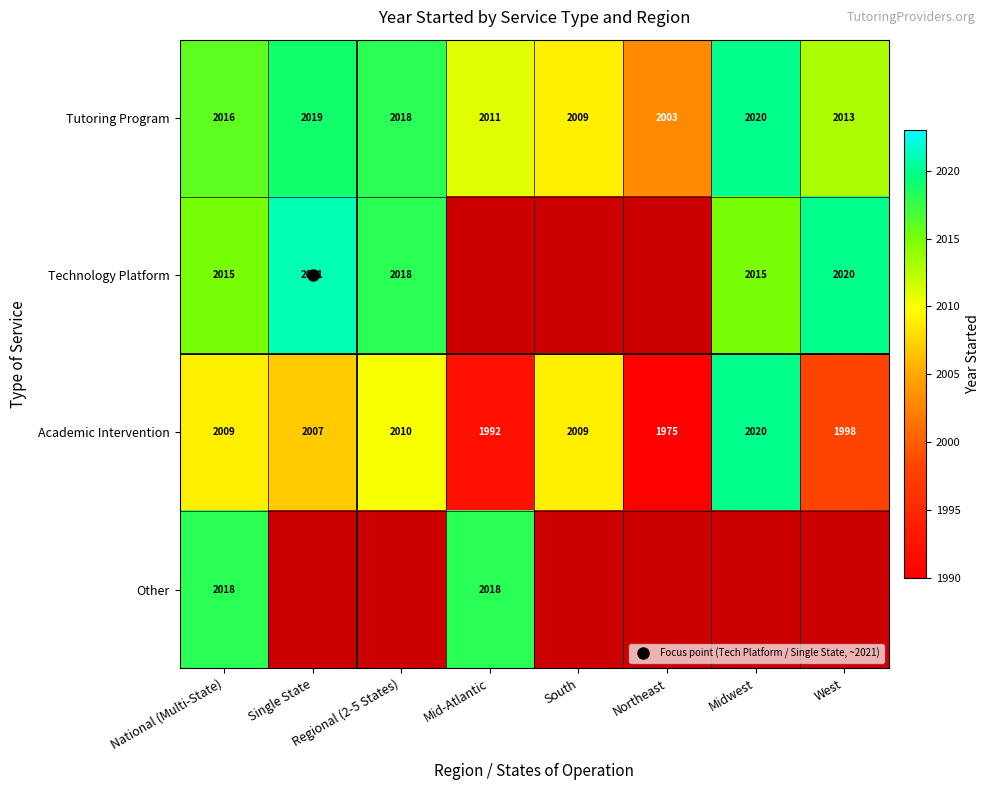

At how many categories does at least one series exceed 2011?

6